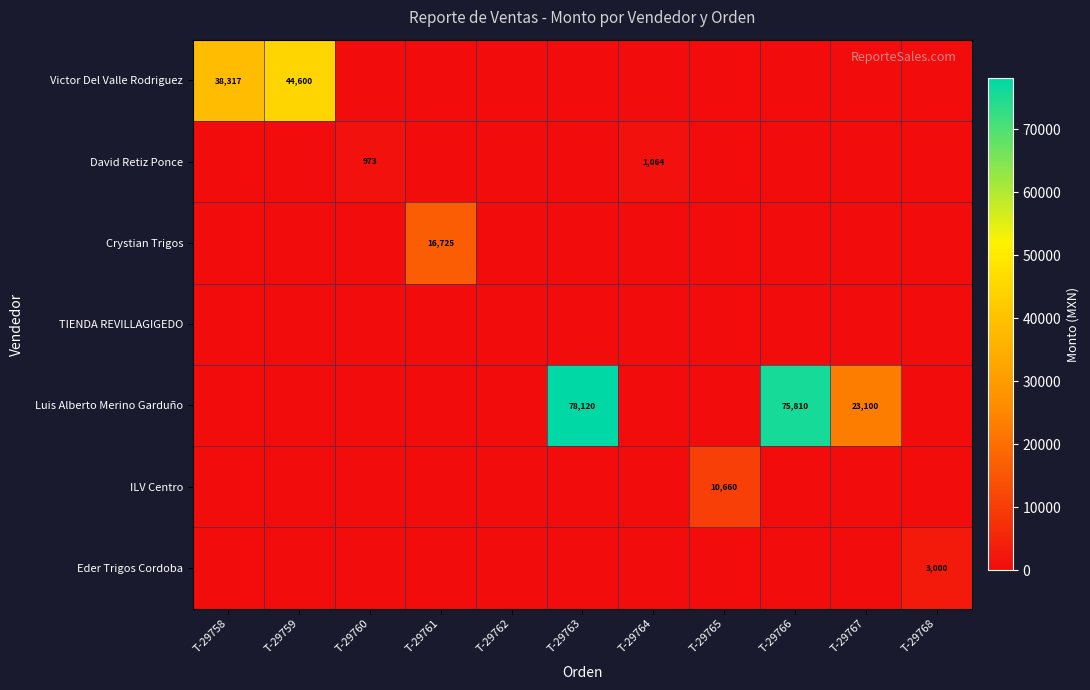

List the series in order of their peak value, lowest first.

TIENDA REVILLAGIGEDO, David Retiz Ponce, Eder Trigos Cordoba, ILV Centro, Crystian Trigos, Victor Del Valle Rodriguez, Luis Alberto Merino Garduño